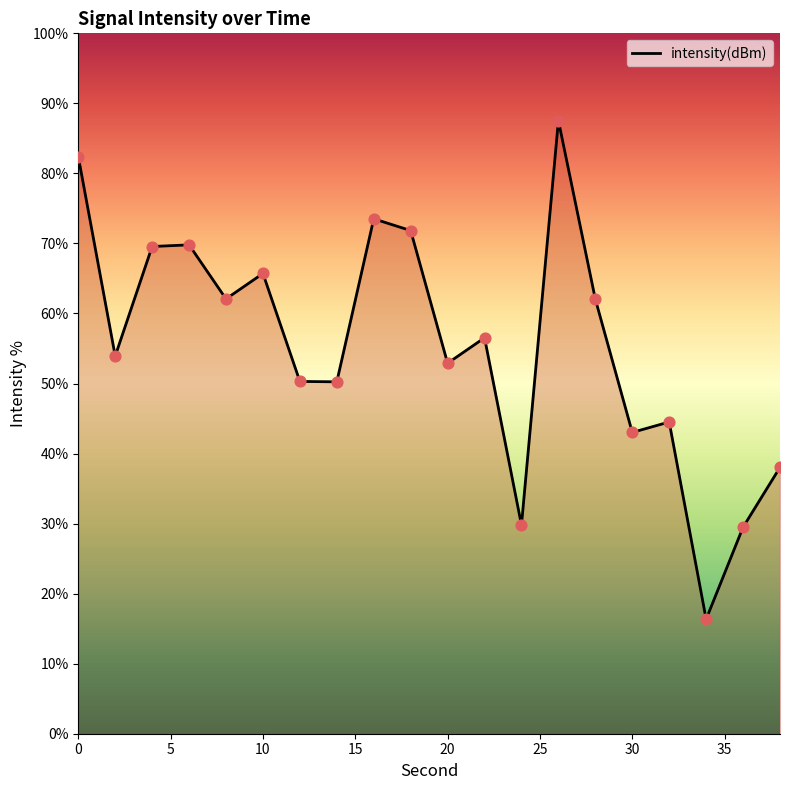

What is the difference between the maximum and minimum values?

71.2